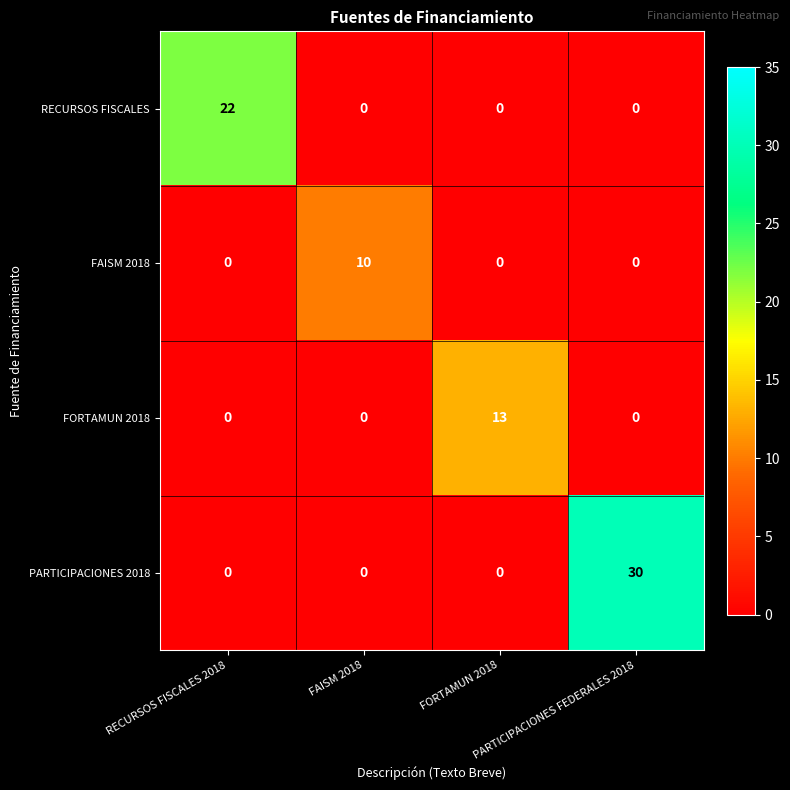

At how many categories does at least one series exceed 8?

4